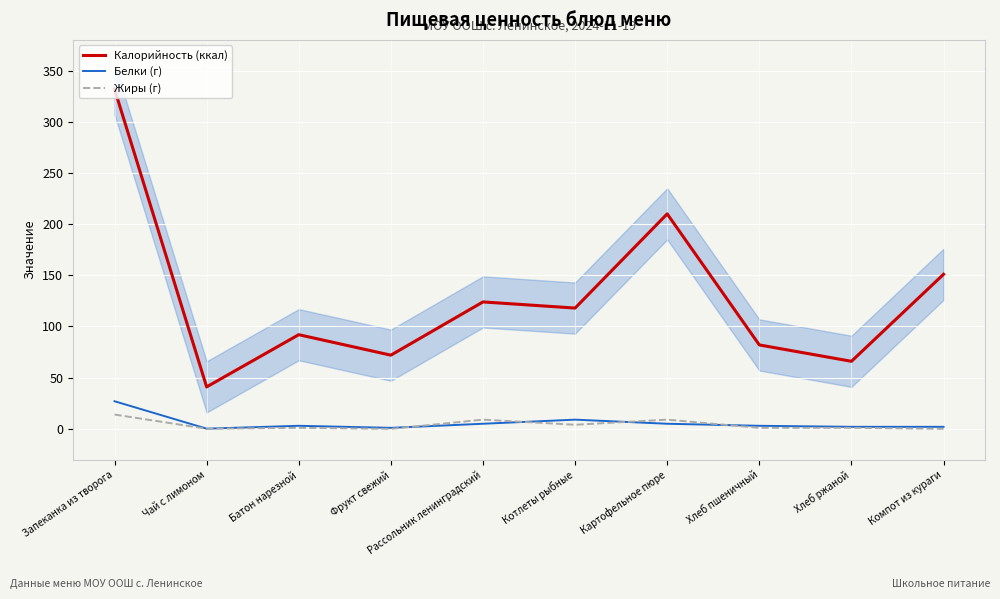

The Белки (г) series shows 0.9 at Батон нарезной. True or false?

False